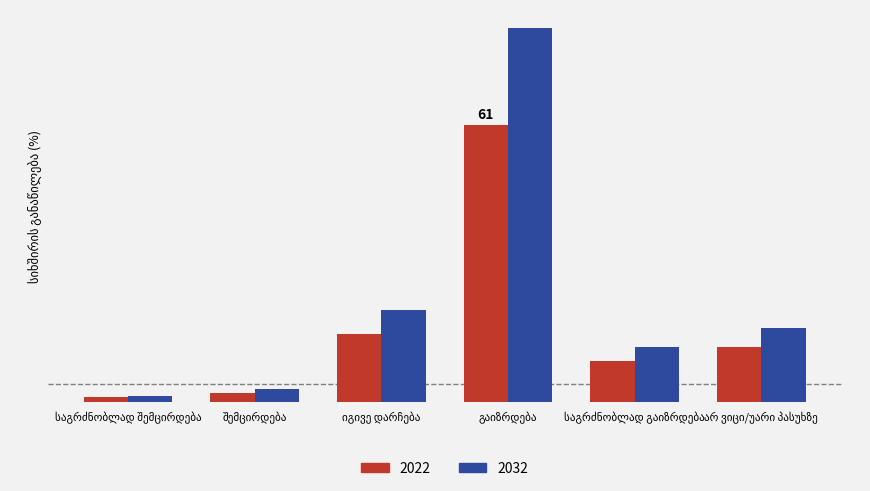

What are all the series names shown in the legend?

2022, 2032